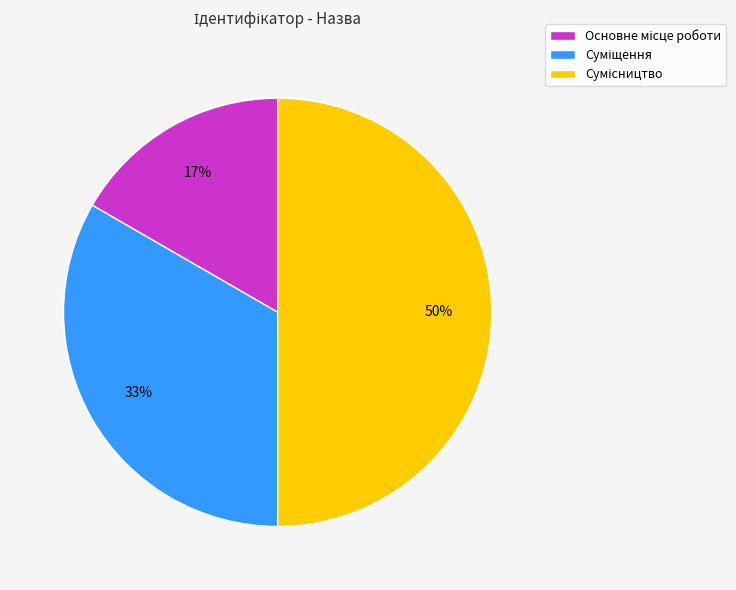

To the nearest percent, what is the average slice percentage?

33%